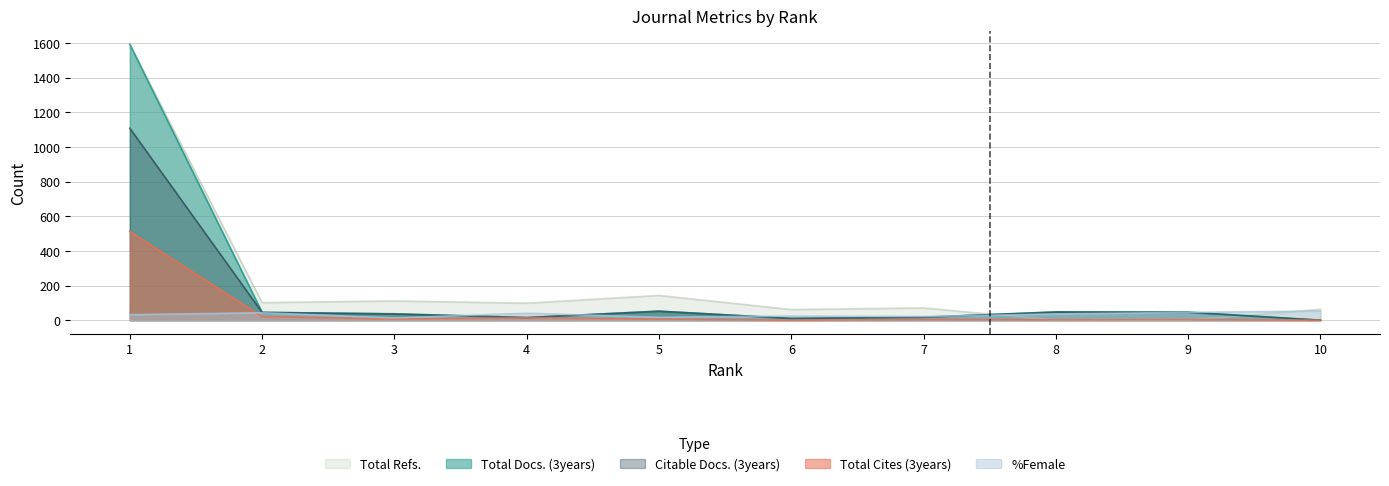

The %Female series shows 43.0 at 2. True or false?

True